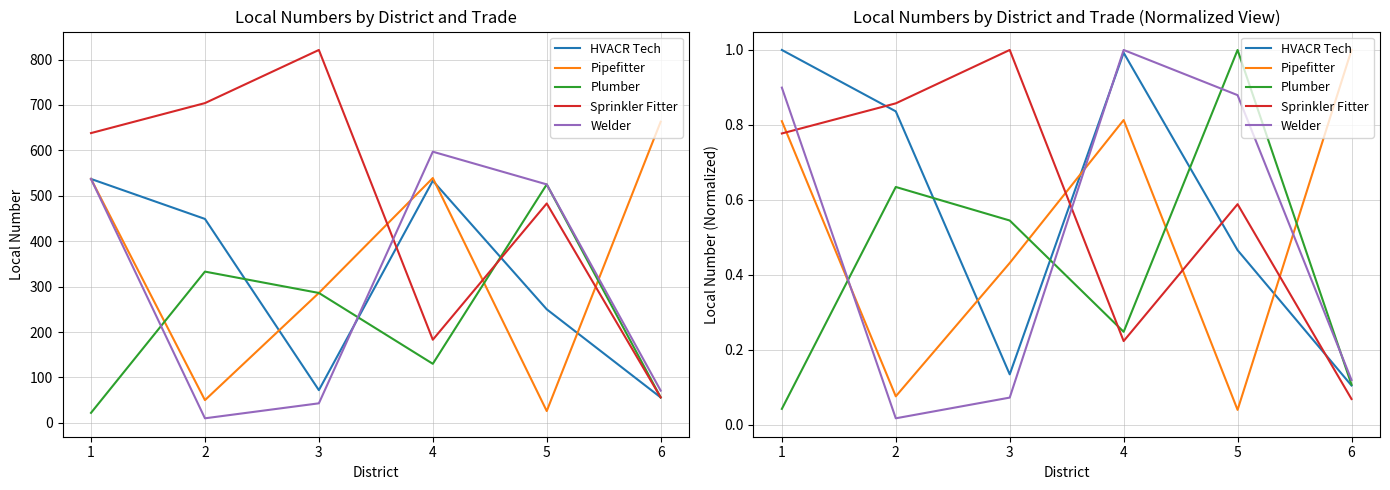

Where do Sprinkler Fitter and Pipefitter first cross each other?

1 and 2